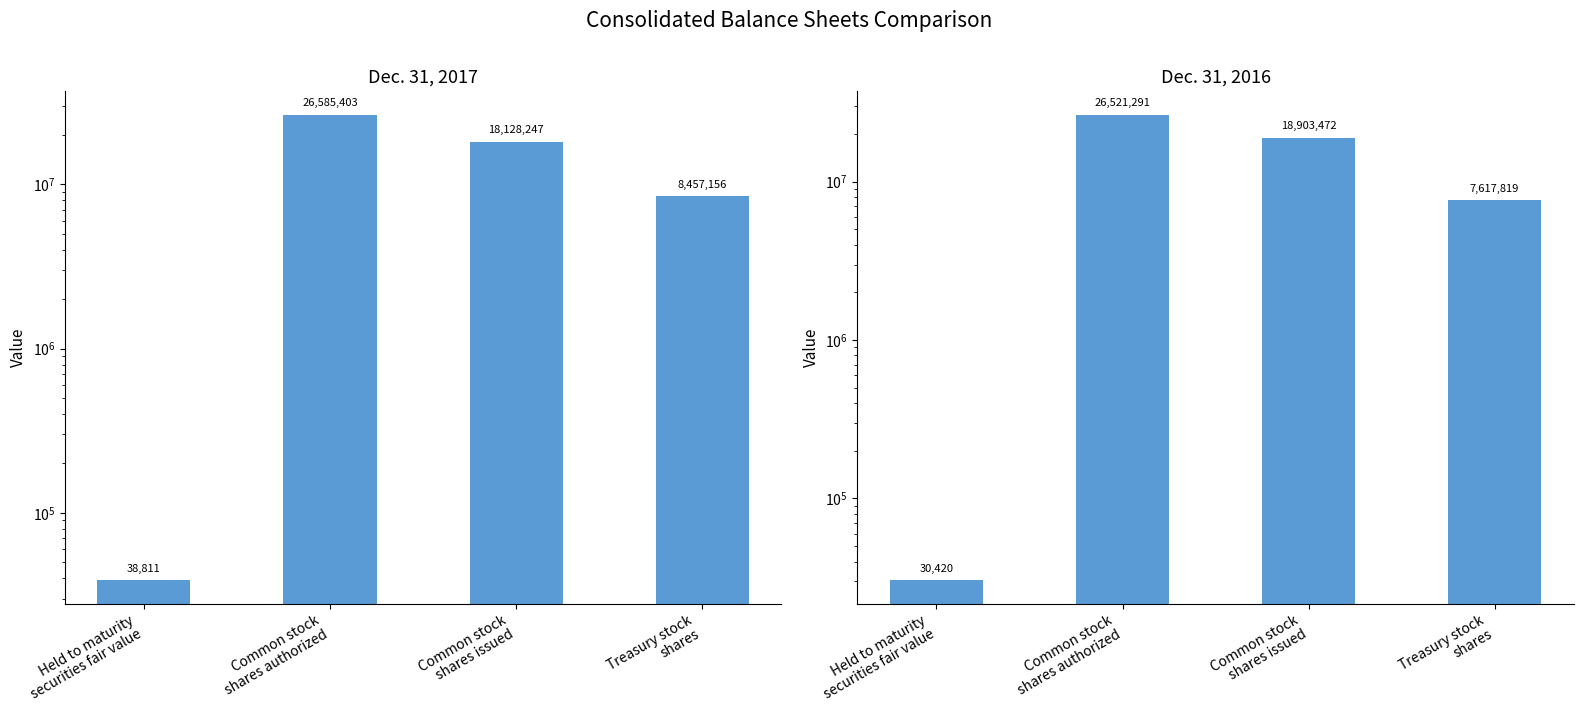

What is the lowest value of the Dec. 31, 2016 series?

30420